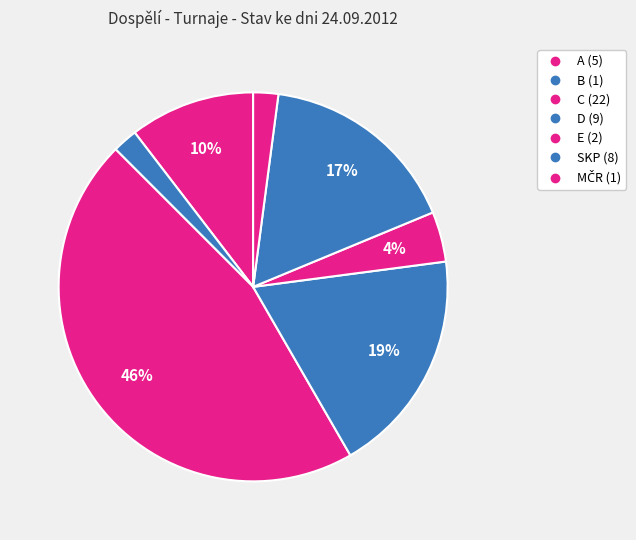

How many slices are in this pie chart?

7